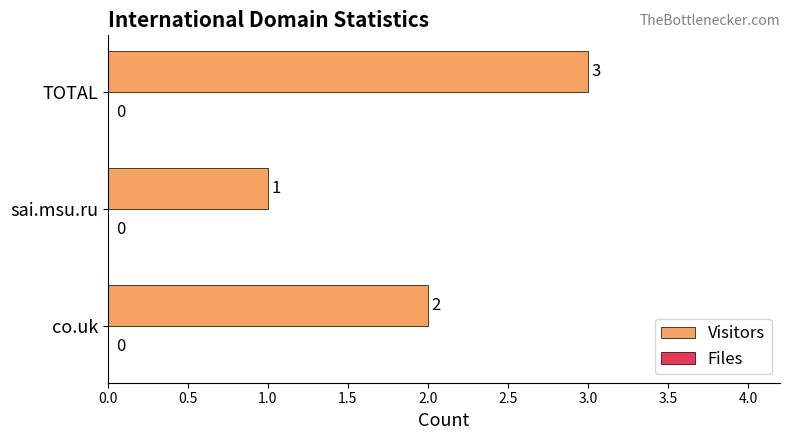

List the labels in order of value, smallest first.

sai.msu.ru, co.uk, TOTAL